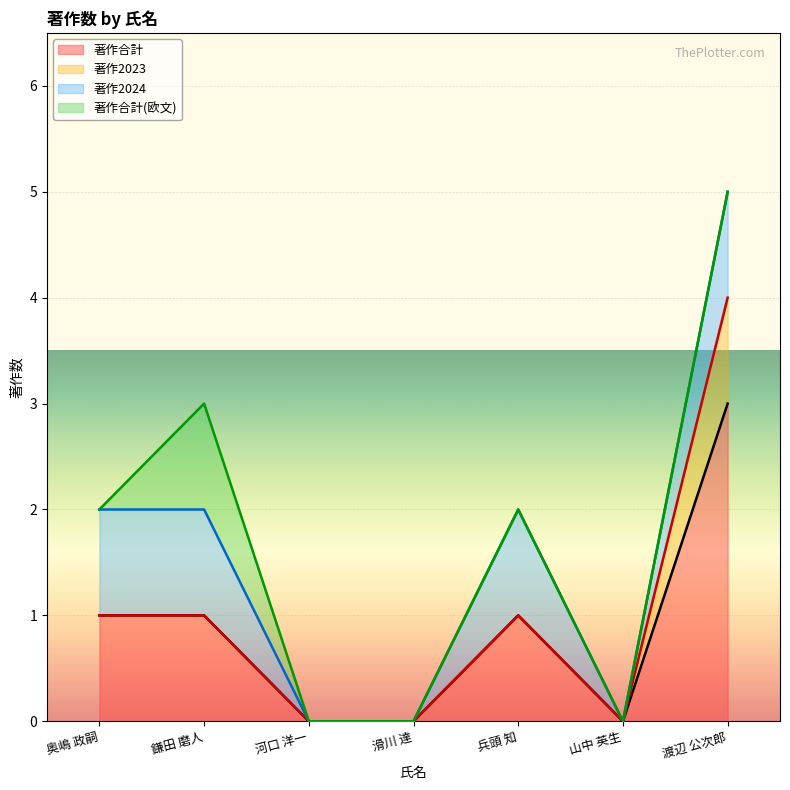

At which label does 著作合計 reach its peak?

渡辺 公次郎